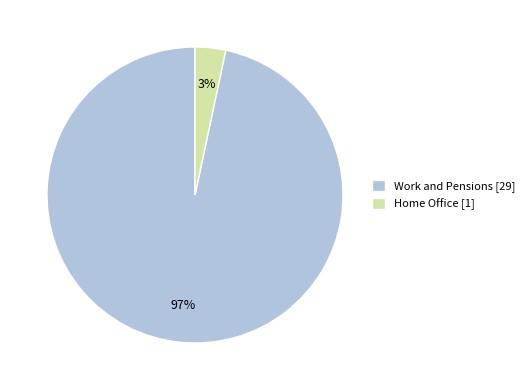

How many slices are in this pie chart?

2